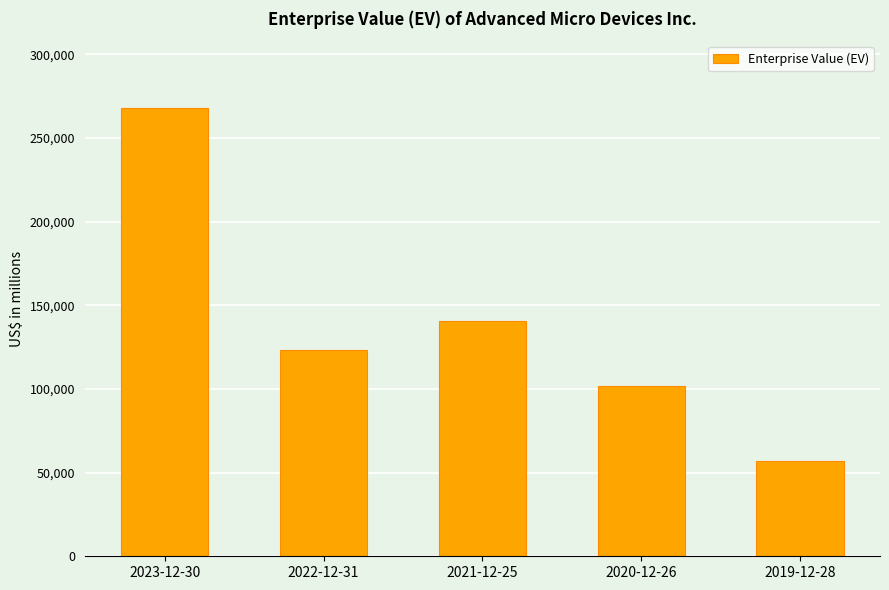

What is the ratio of the value at 2023-12-30 to the value at 2022-12-31?

2.2